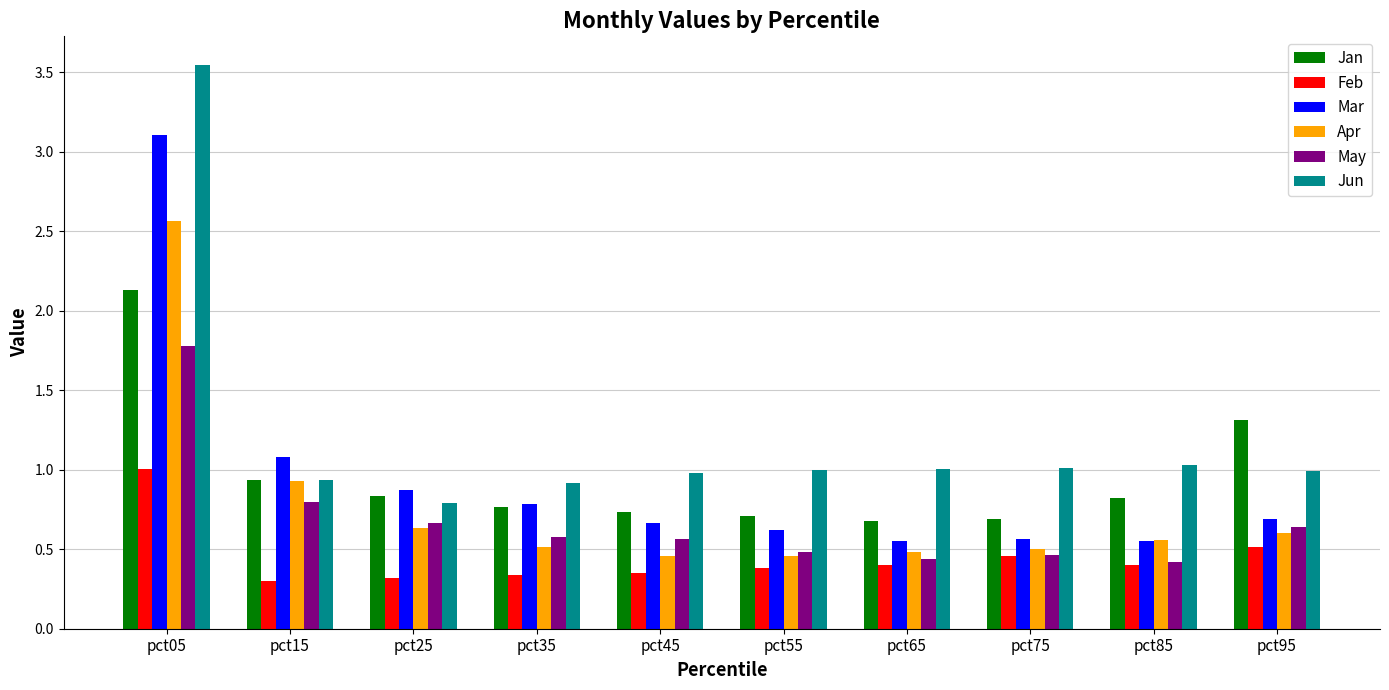

What is the total value across all series at pct55?

3.6